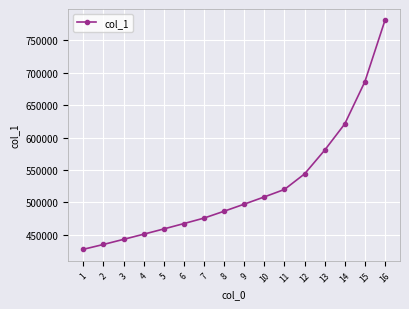

List the labels in order of value, smallest first.

1, 2, 3, 4, 5, 6, 7, 8, 9, 10, 11, 12, 13, 14, 15, 16